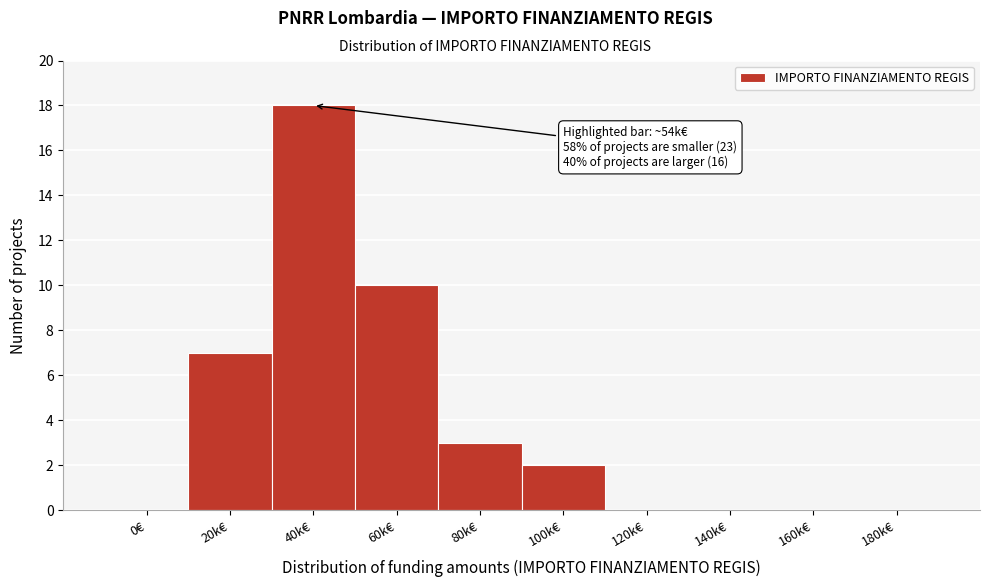

Reading left to right, transcribe all the data shown in this chart.

0€=0	20k€=7	40k€=18	60k€=10	80k€=3	100k€=2	120k€=0	140k€=0	160k€=0	180k€=0